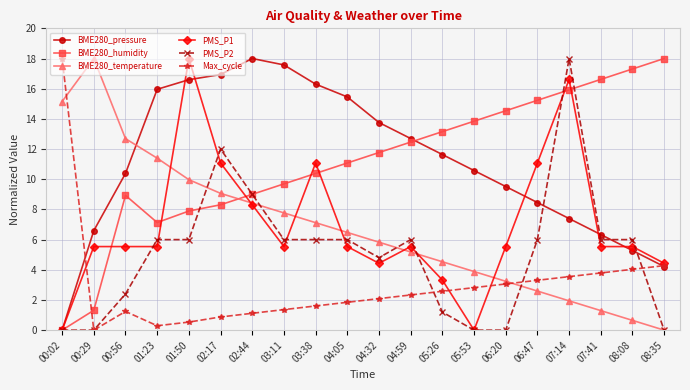

Is the value of PMS_P2 at 08:35 greater than the value of BME280_humidity at 07:41?

No